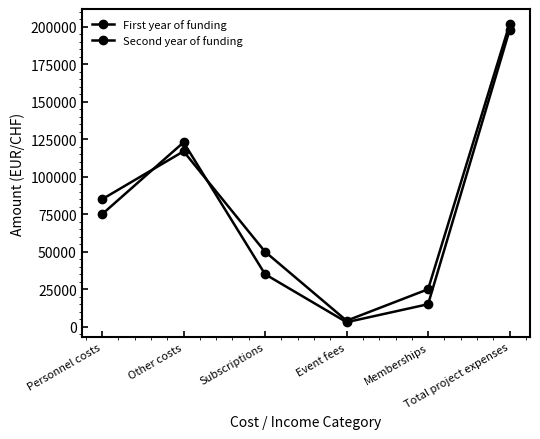

How many lines are shown in the chart?

2